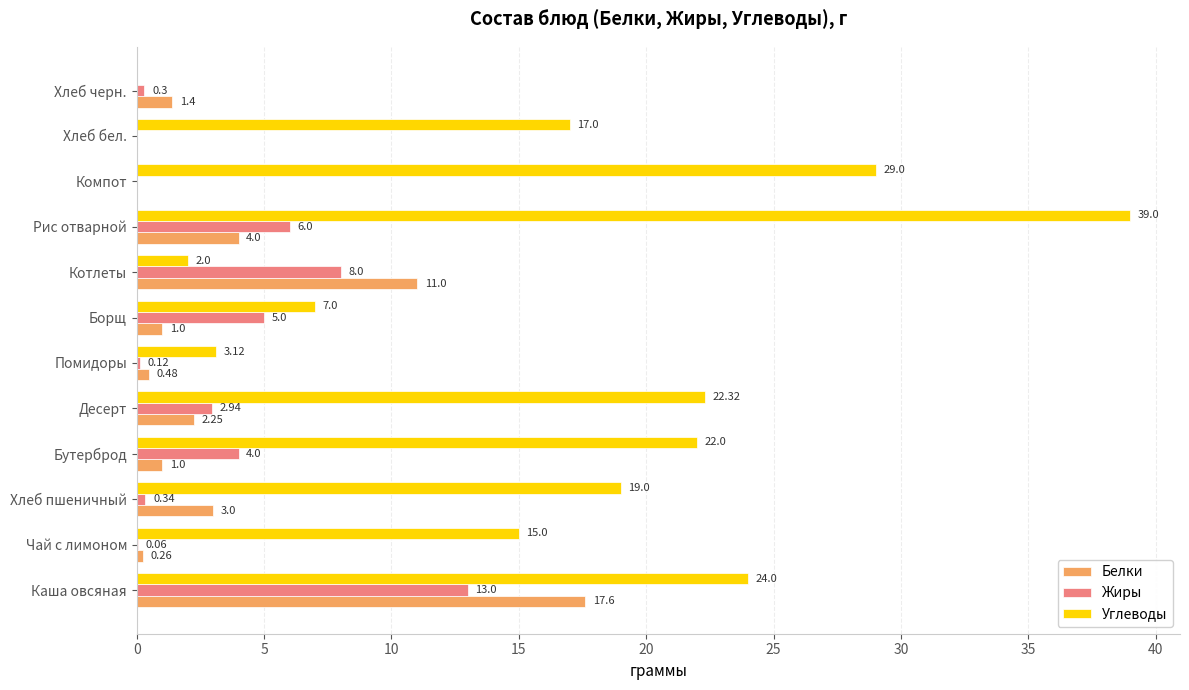

Where is Жиры nearest to the value 6?

Рис отварной